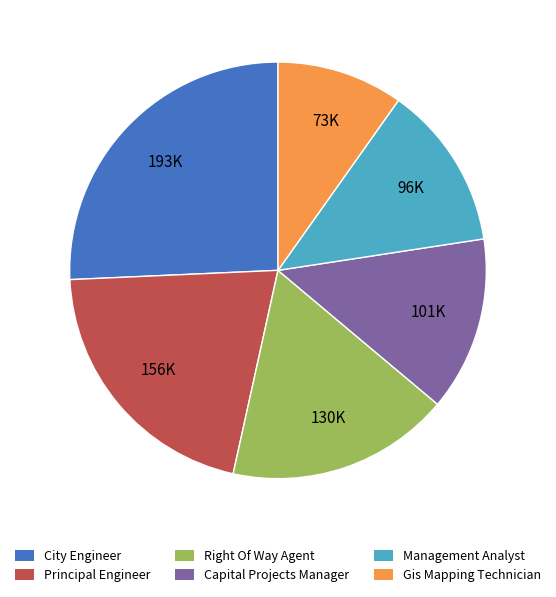

What is the largest slice in the pie chart?

City Engineer